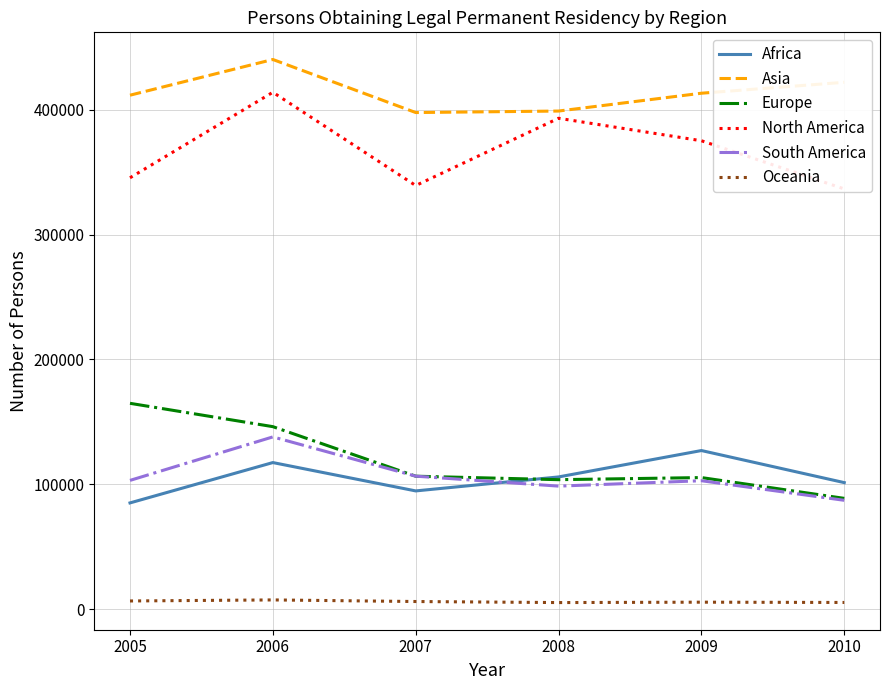

True or false: Europe and North America intersect in this chart.

False